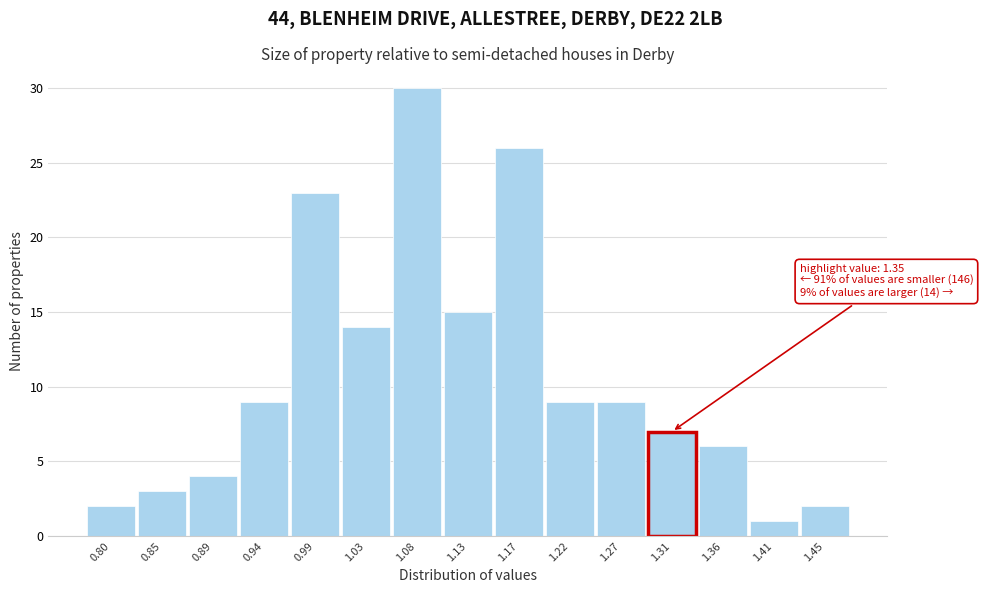

Reading left to right, extract all data points from this chart.

0.80=2	0.85=3	0.89=4	0.94=9	0.99=23	1.03=14	1.08=30	1.13=15	1.17=26	1.22=9	1.27=9	1.31=7	1.36=6	1.41=1	1.45=2